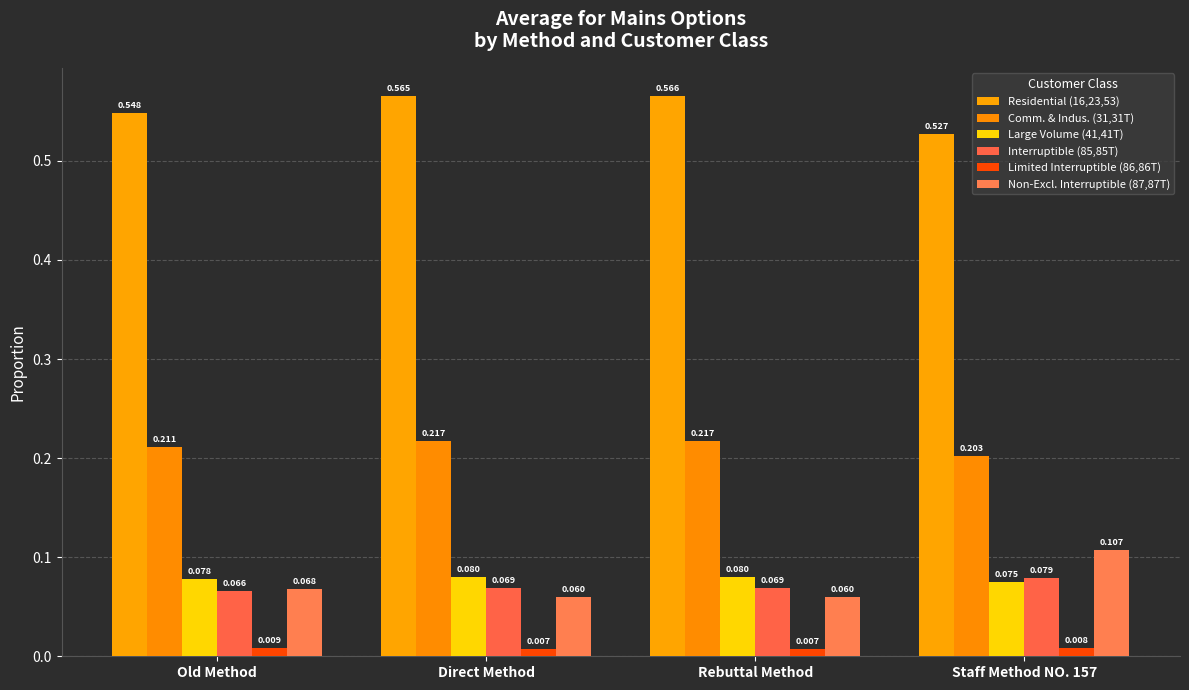

Is it true that Limited Interruptible (86,86T) equals 0.0 at Old Method?

True